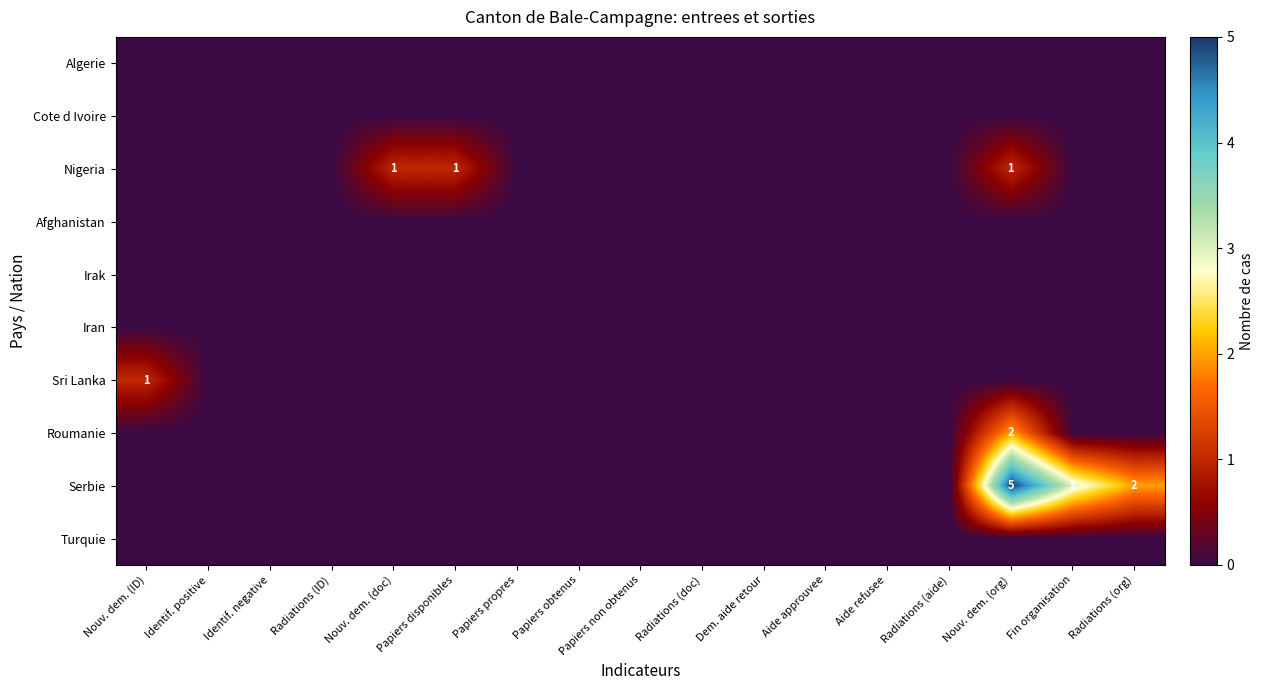

At which category is the sum across all series the highest?

Nouv. dem. (org)